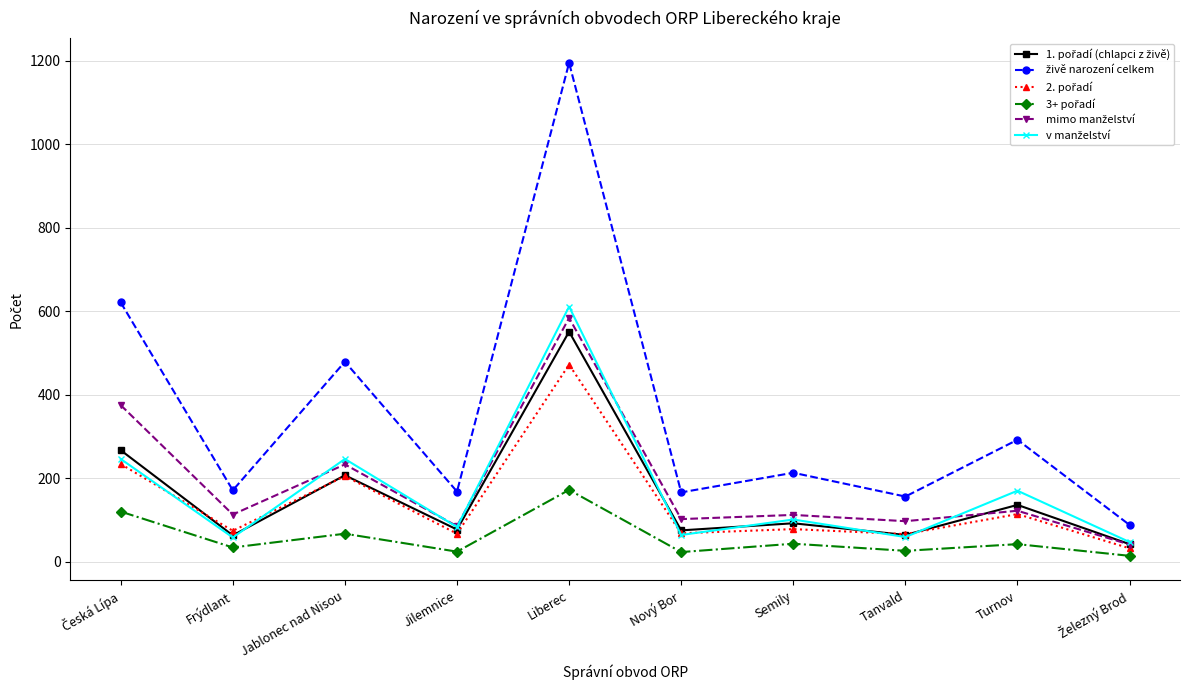

What is the total value across all series at Jablonec nad Nisou?

1437